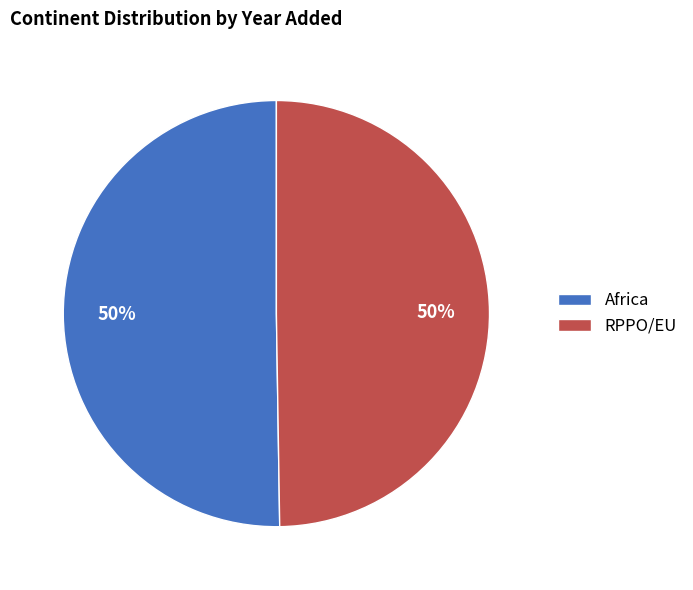

Is the sum of Africa and RPPO/EU greater than half?

Yes